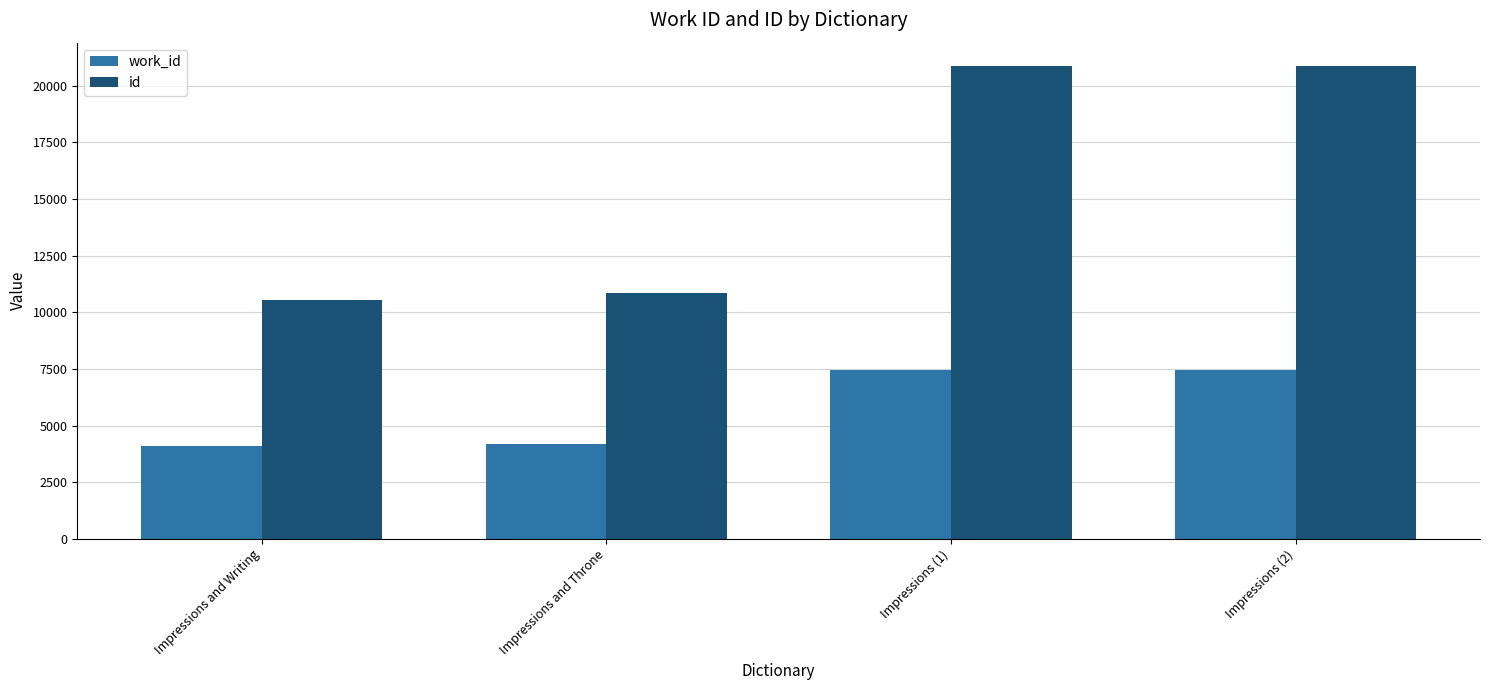

Which series has the largest range (max minus min)?

id